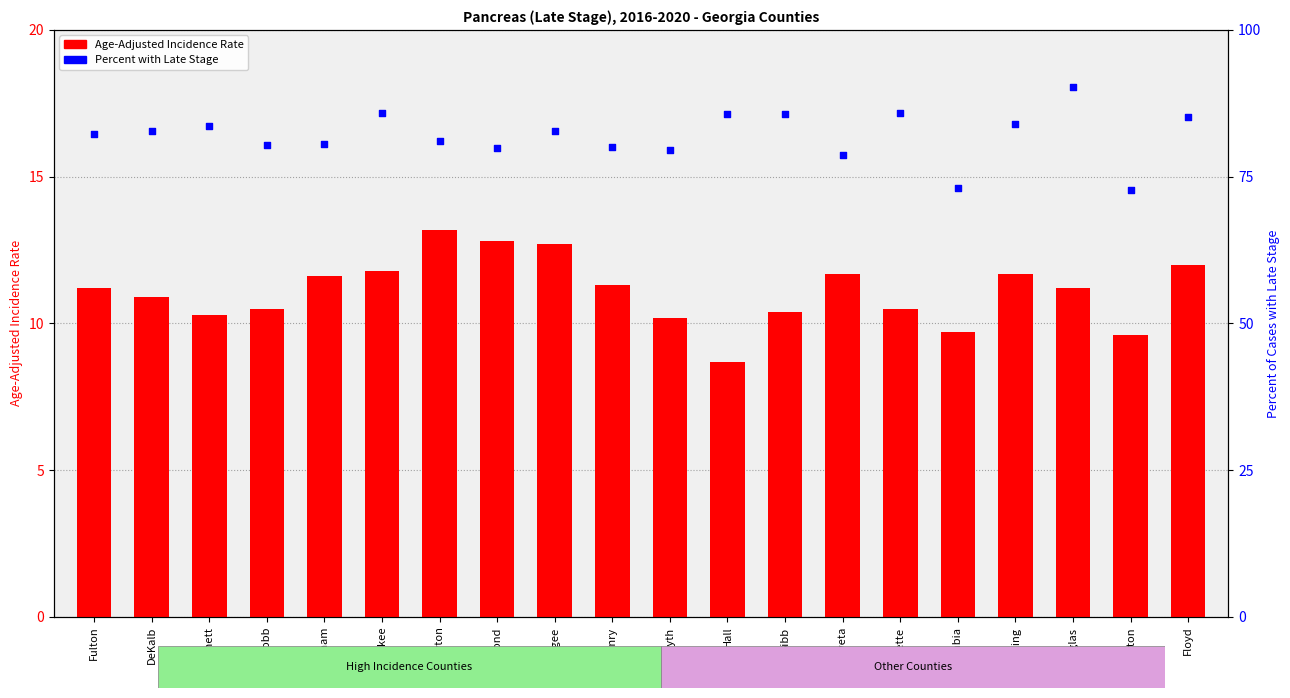

Which series reaches the minimum Y coordinate?

Age-Adjusted Incidence Rate